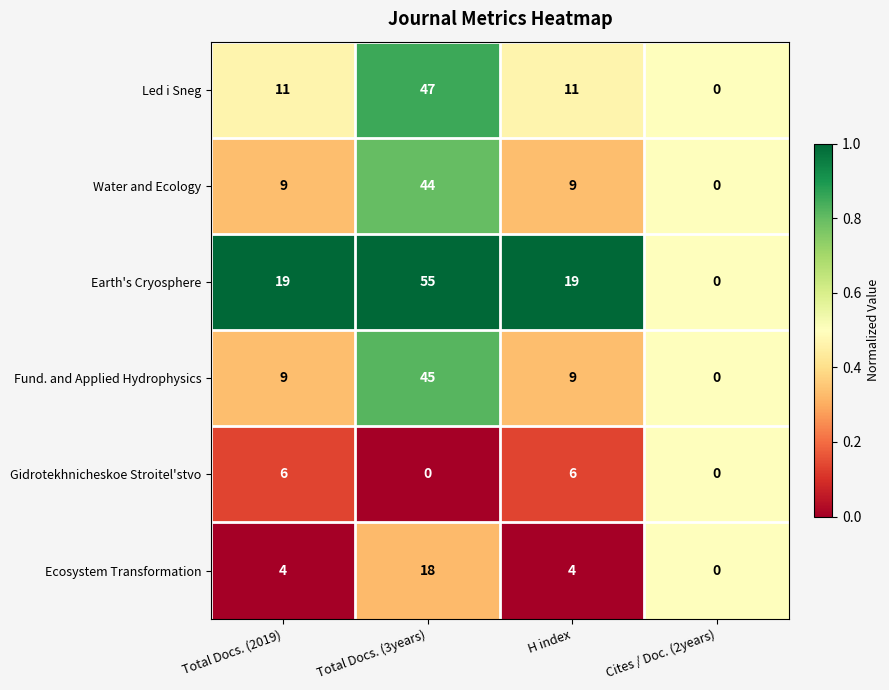

What is the average value of the Led i Sneg series?

17